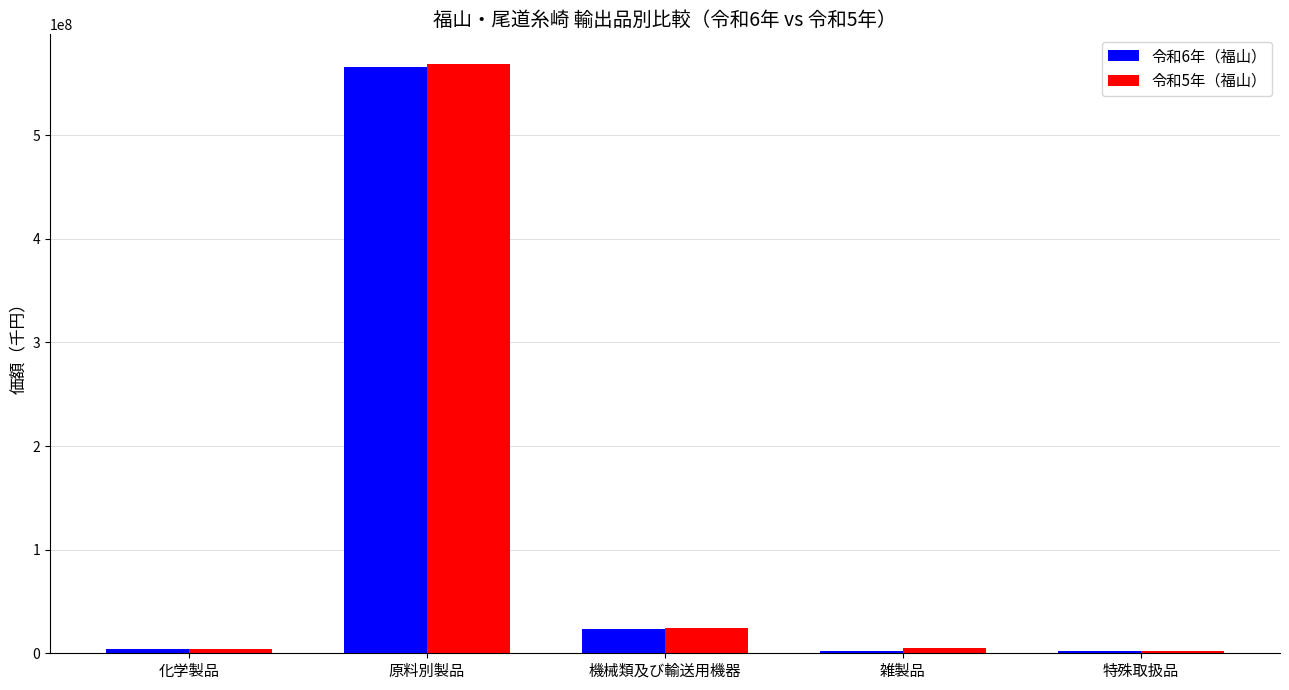

What are all the series names shown in the legend?

令和6年（福山）, 令和5年（福山）